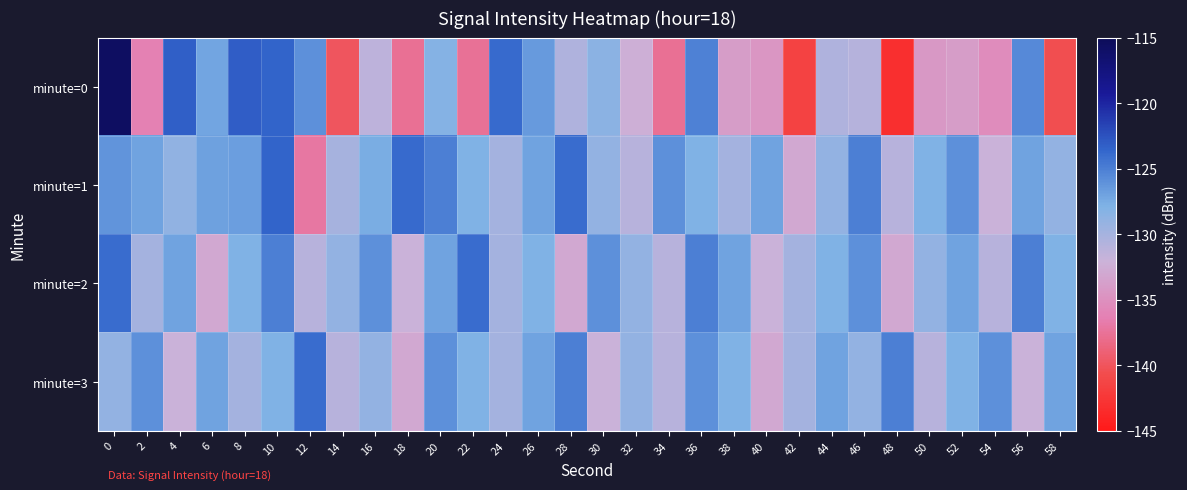

Which label corresponds to the smallest value in the chart?

48